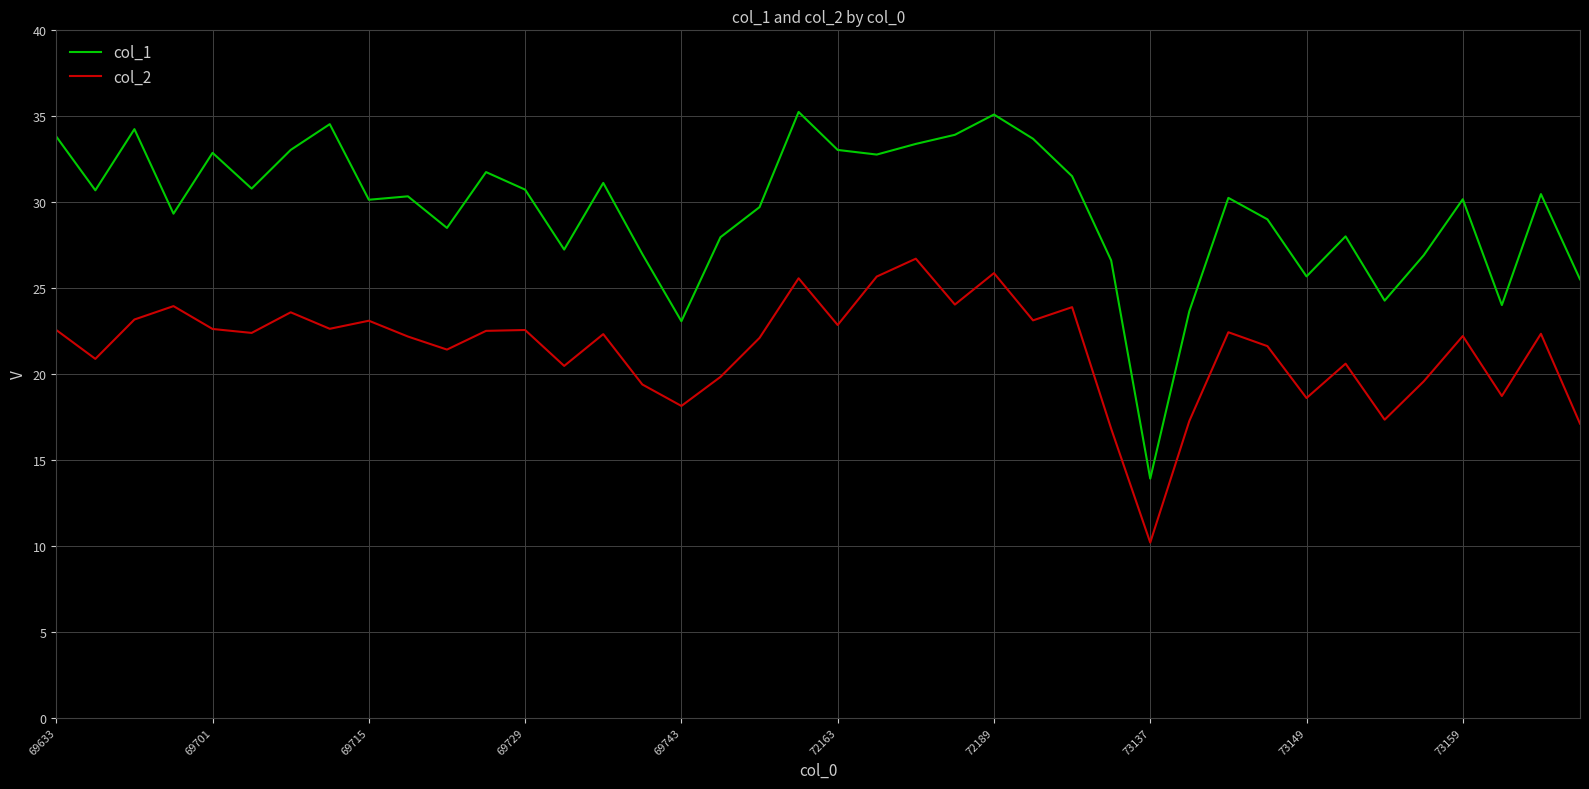

Rank the series by their maximum value, from highest to lowest.

col_1, col_2